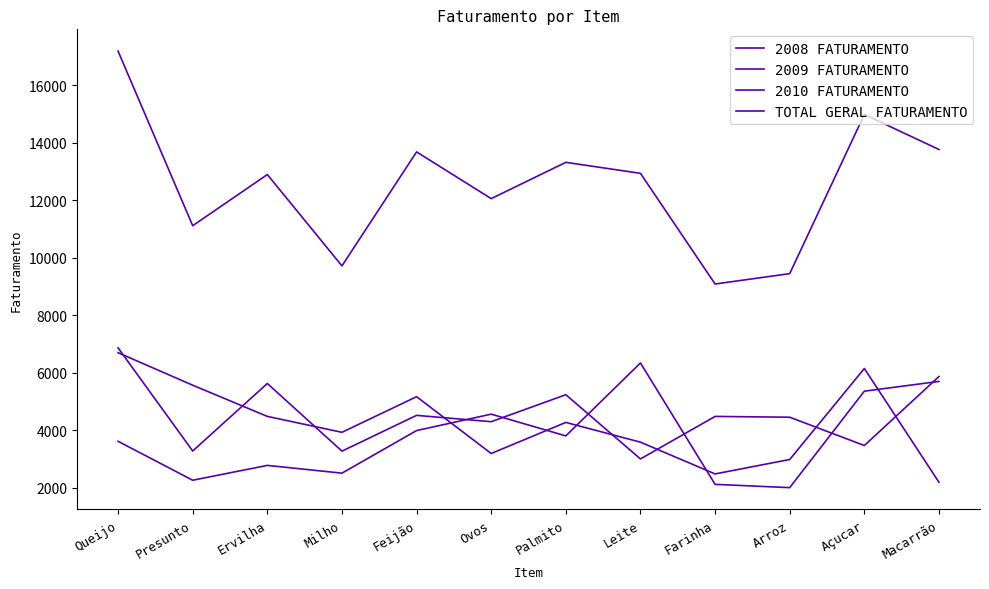

How many distinct data groups are displayed?

4